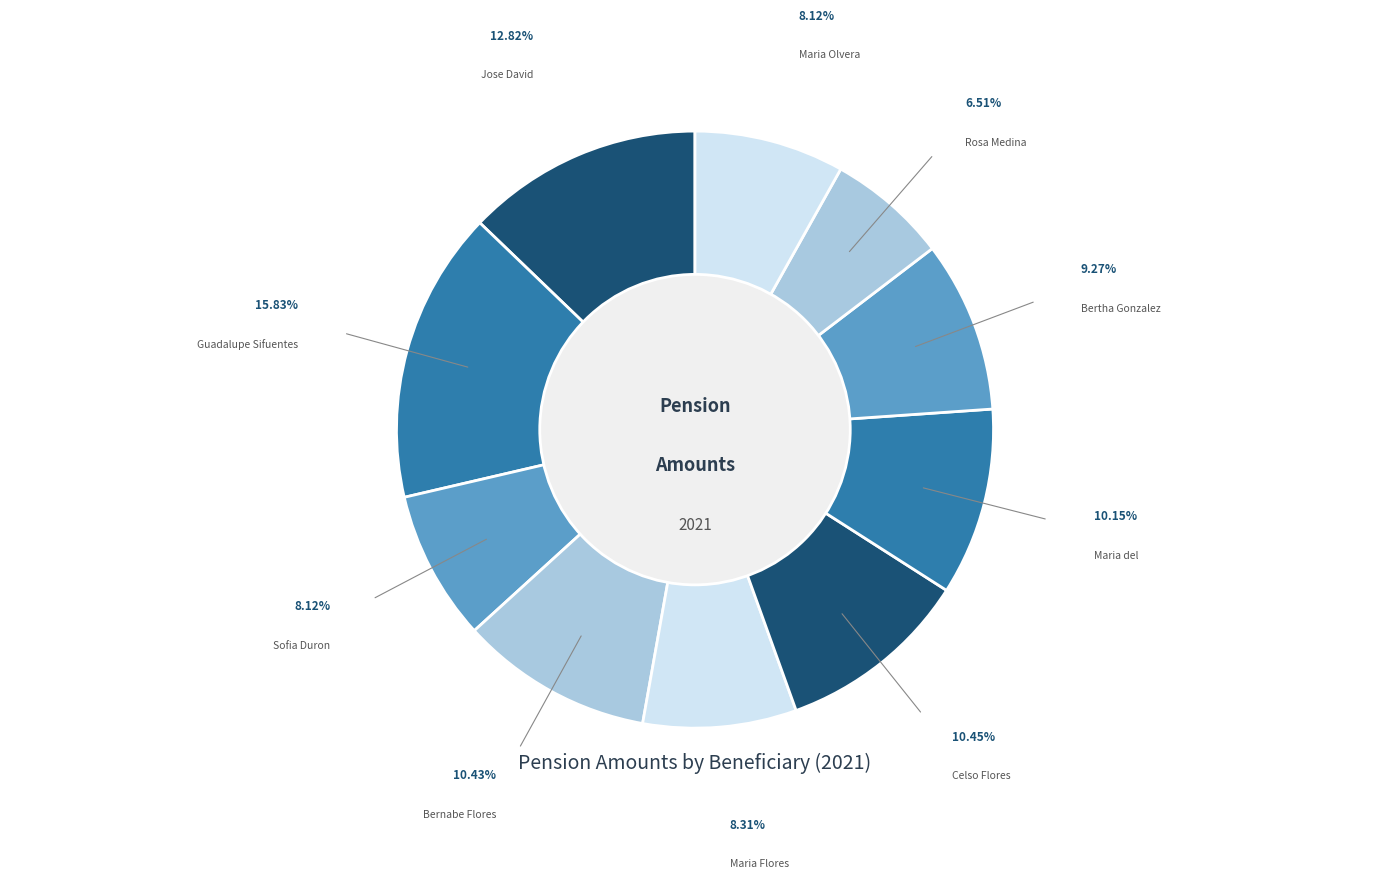

How many slices are in this pie chart?

10